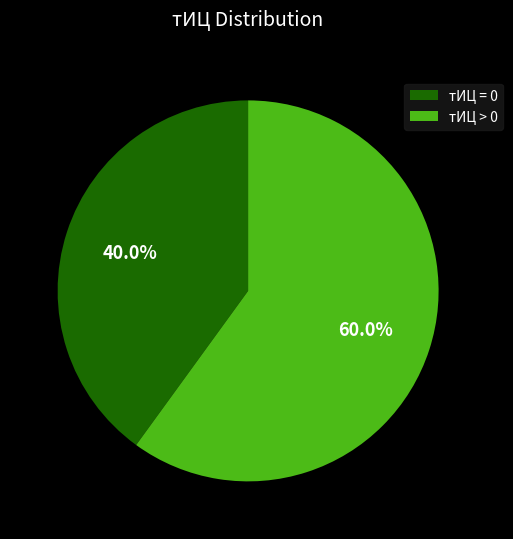

What is the largest slice in the pie chart?

тИЦ > 0